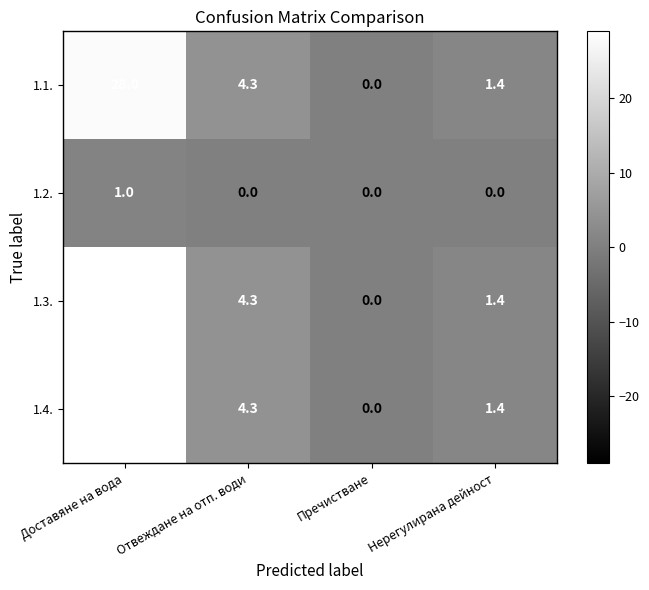

List the labels in order of 1.4. value, smallest first.

Пречистване, Нерегулирана дейност, Отвеждане на отп. води, Доставяне на вода